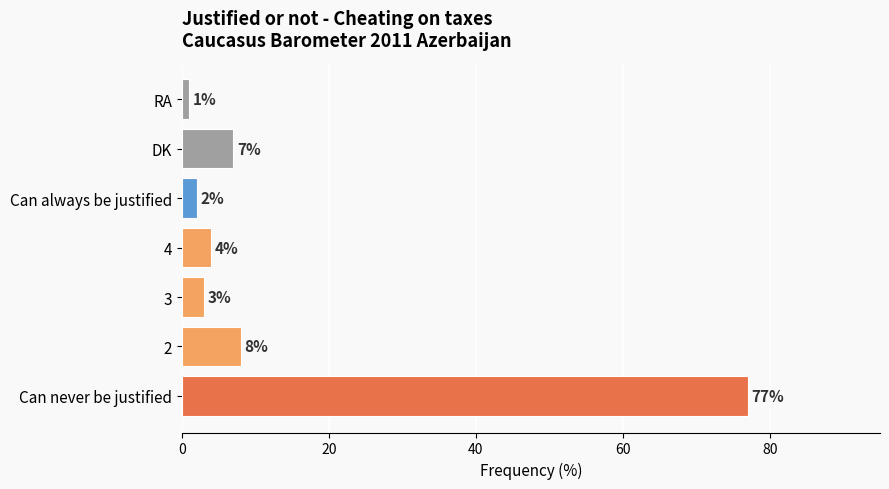

List the labels in order of value, largest first.

Can never be justified, 2, DK, 4, 3, Can always be justified, RA